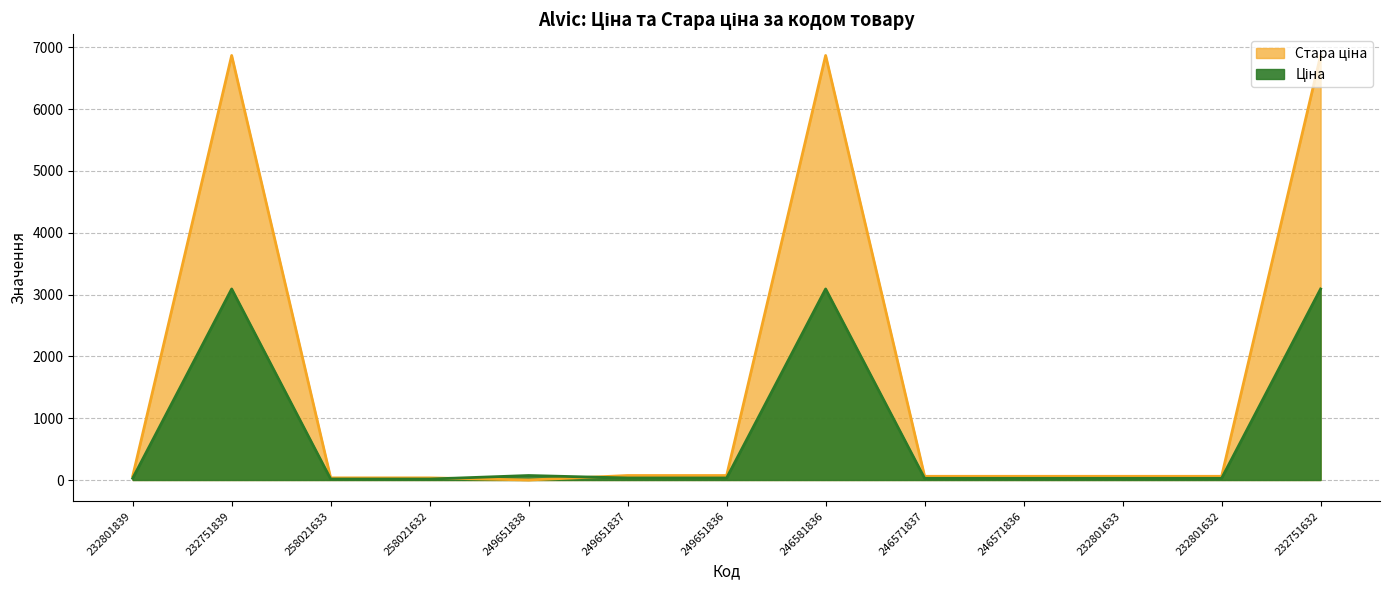

What is the sum of the Ціна values at 232801839 and 232801633?

54.0